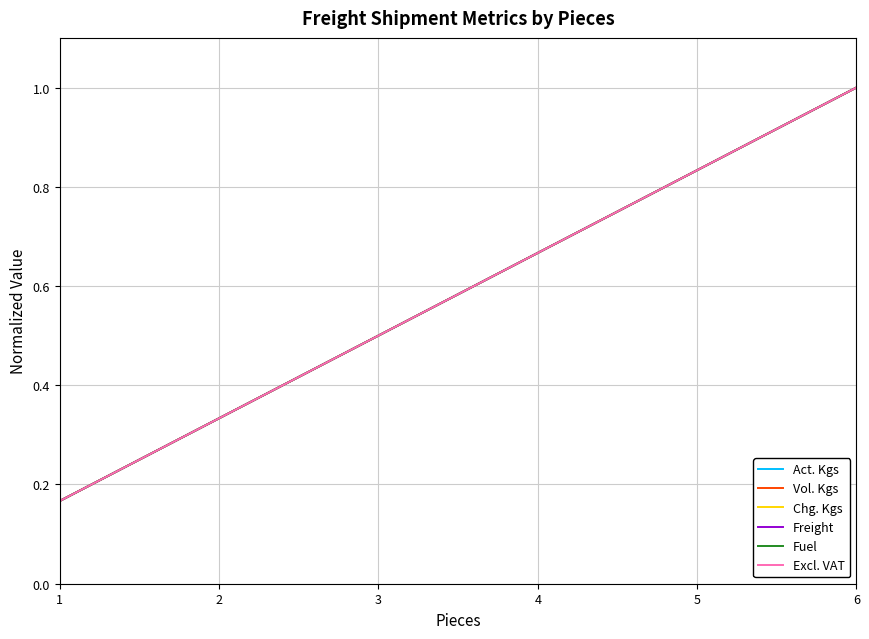

Reading right to left, extract all data points from this chart.

Act. Kgs: 6=1.0	5=0.8	4=0.7	3=0.5	2=0.3	1=0.2
Vol. Kgs: 6=1.0	5=0.8	4=0.7	3=0.5	2=0.3	1=0.2
Chg. Kgs: 6=1.0	5=0.8	4=0.7	3=0.5	2=0.3	1=0.2
Freight: 6=1.0	5=0.8	4=0.7	3=0.5	2=0.3	1=0.2
Fuel: 6=1.0	5=0.8	4=0.7	3=0.5	2=0.3	1=0.2
Excl. VAT: 6=1.0	5=0.8	4=0.7	3=0.5	2=0.3	1=0.2